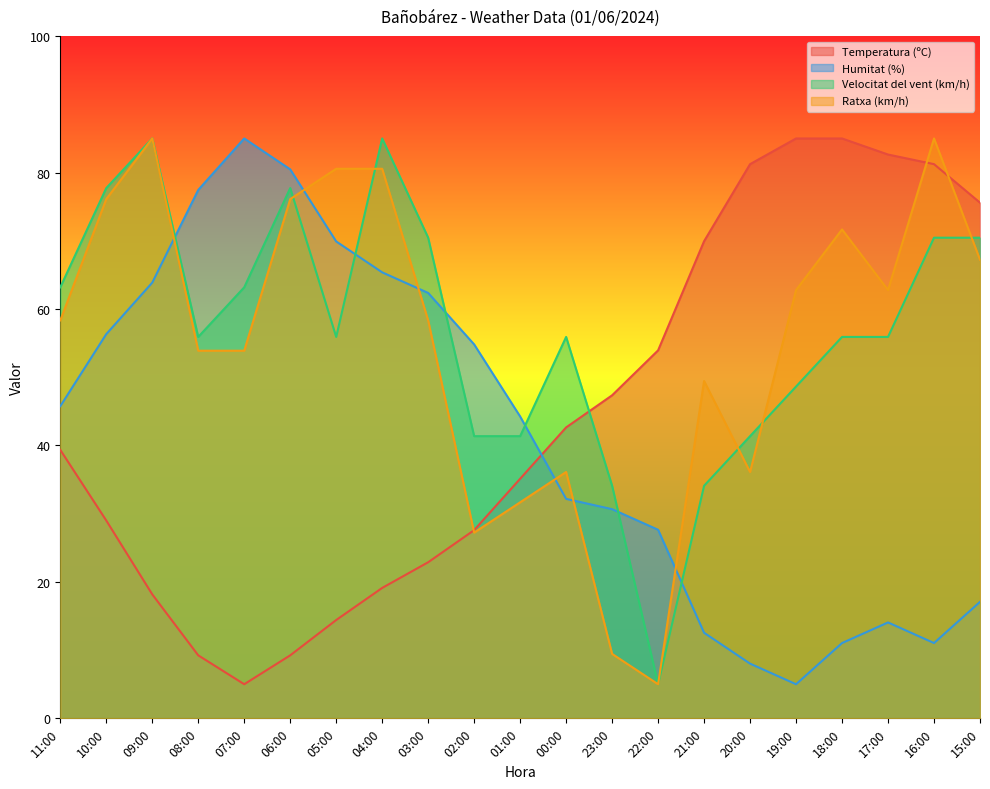

What is the average value of the Temperatura (ºC) series?

44.5